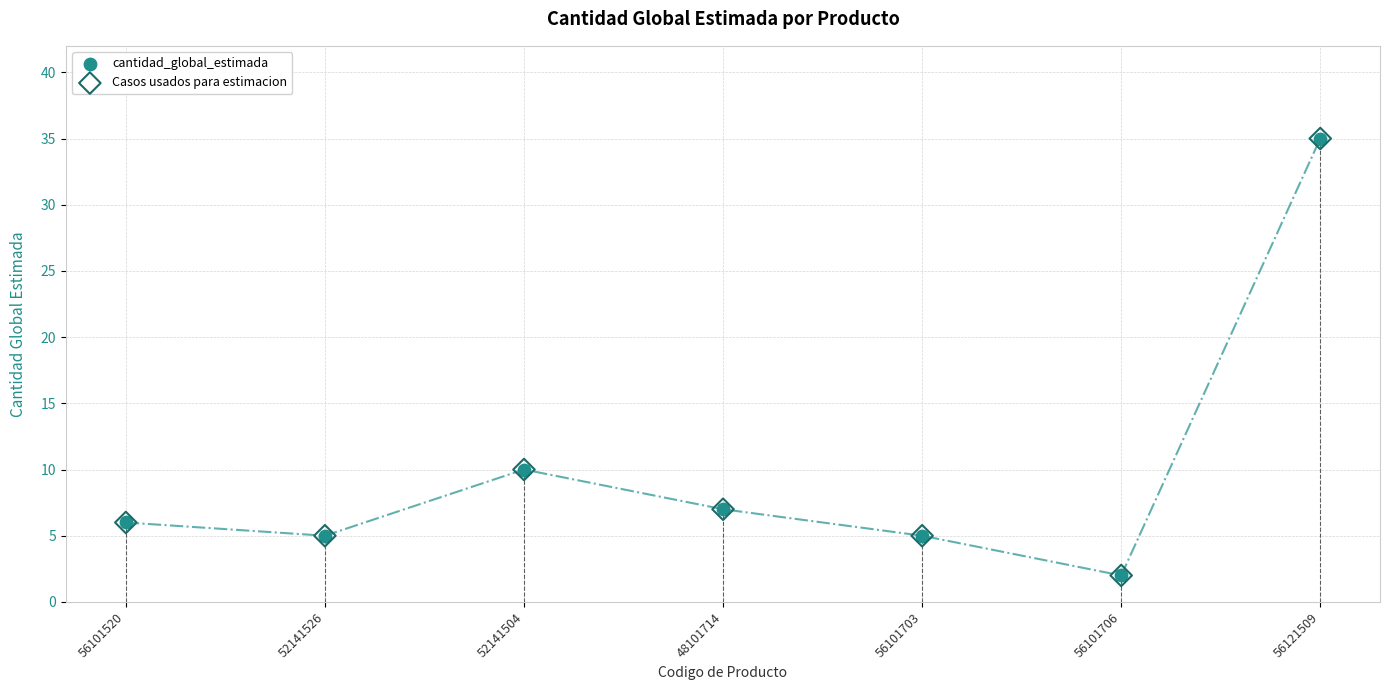

What is the total value across all series at 52141504?

20